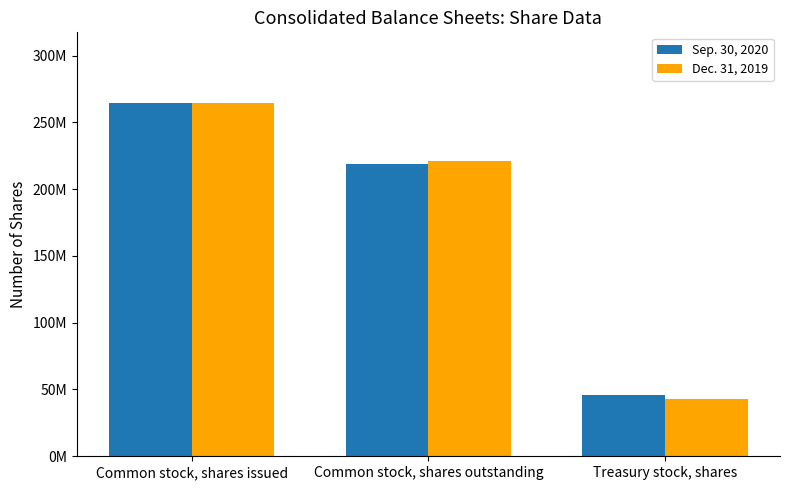

What is the average value of the Dec. 31, 2019 series?

176333333